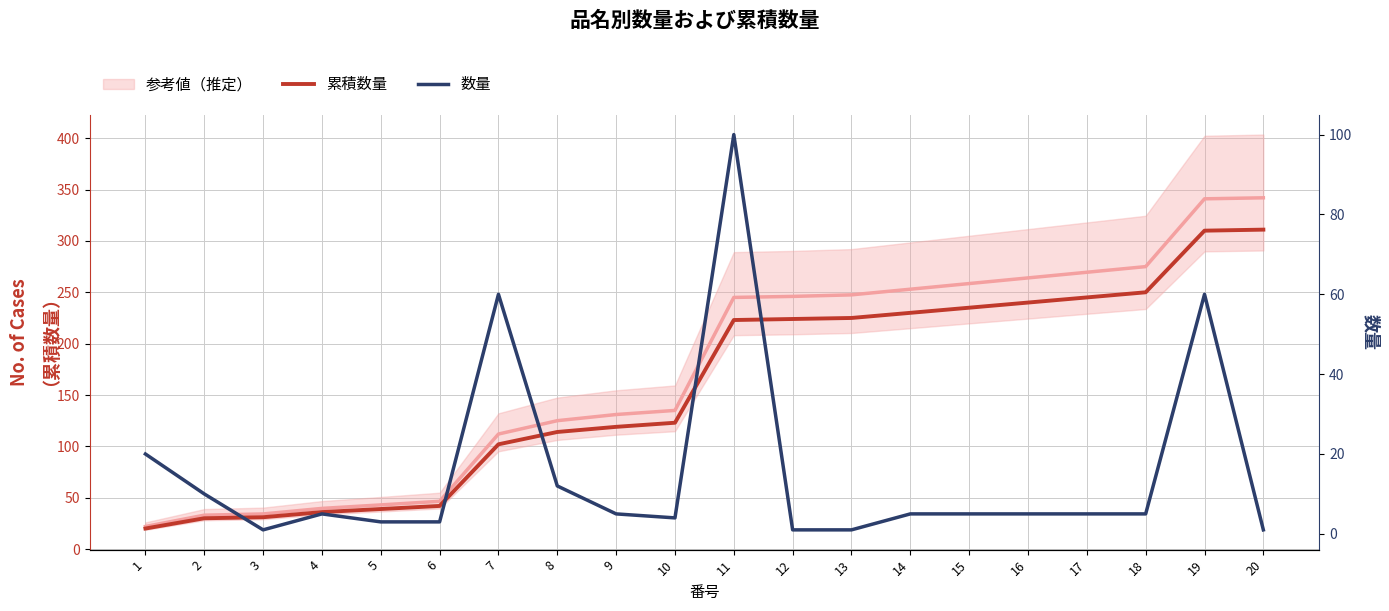

The value of 数量 at 17 is 5. True or false?

True